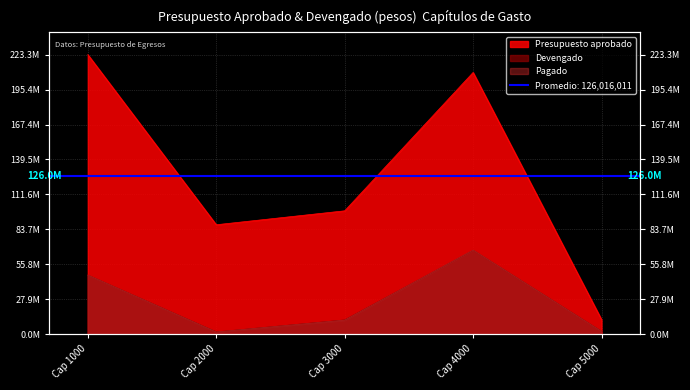

True or false: Pagado has more than 0 interior local peaks.

True